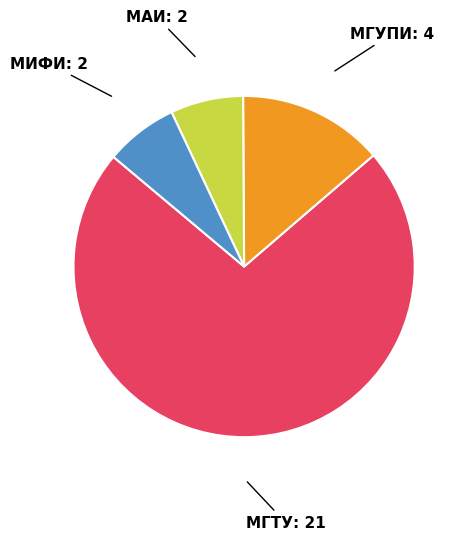

Is it true that МГУПИ is 14% of the pie?

True